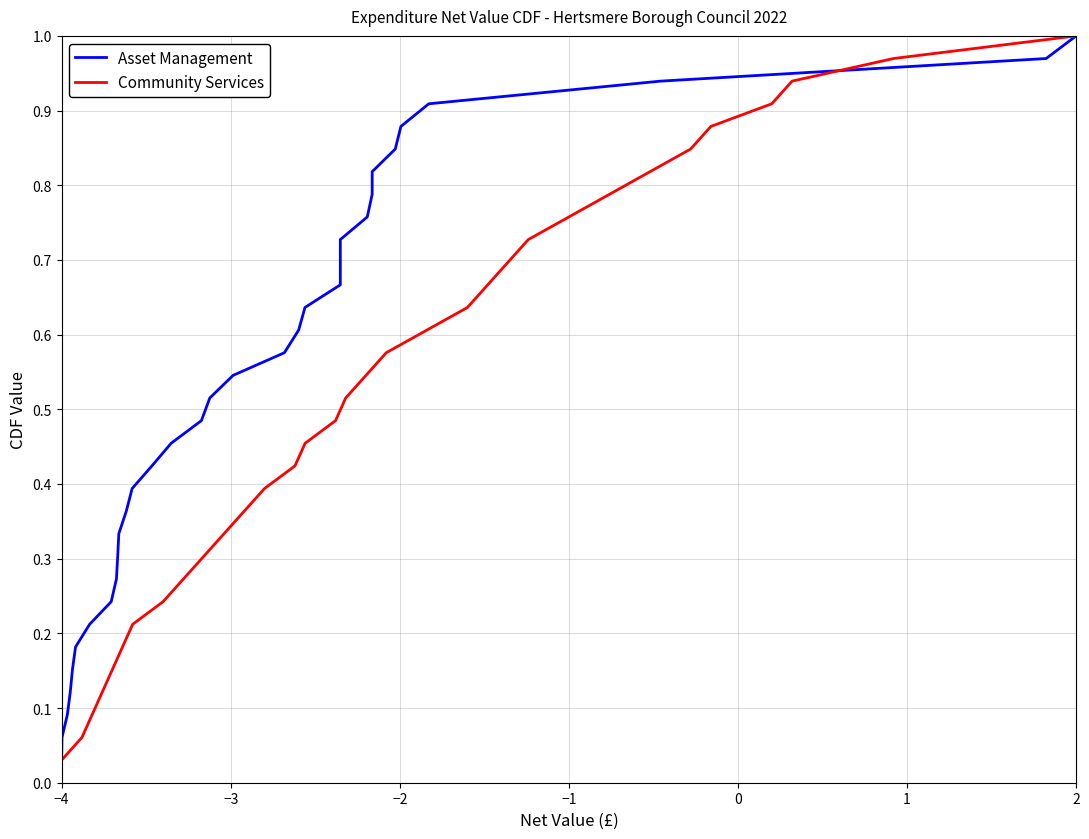

What is the sum of all Community Services values?

17.0